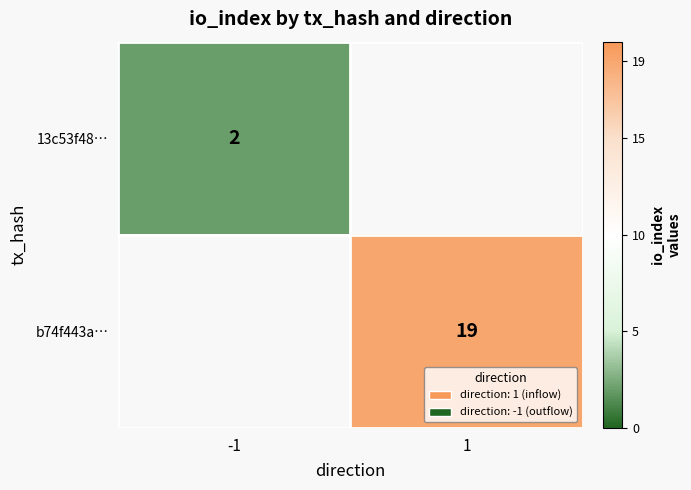

The 13c53f48… series shows 2 at -1. True or false?

True